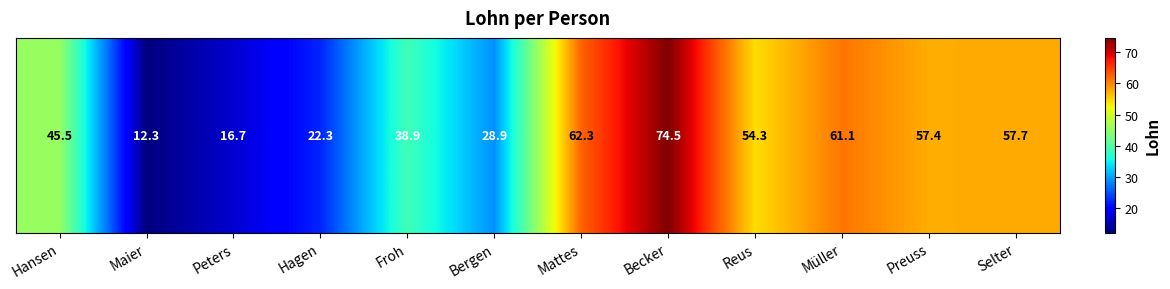

What is the sum of all values?

531.9